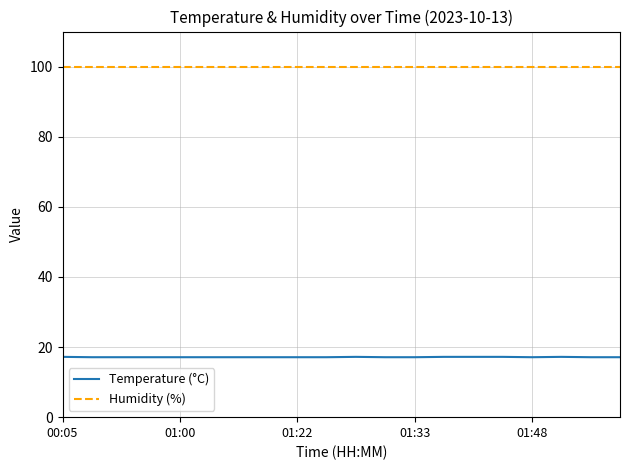

What is the maximum value for Temperature (°C)?

17.2